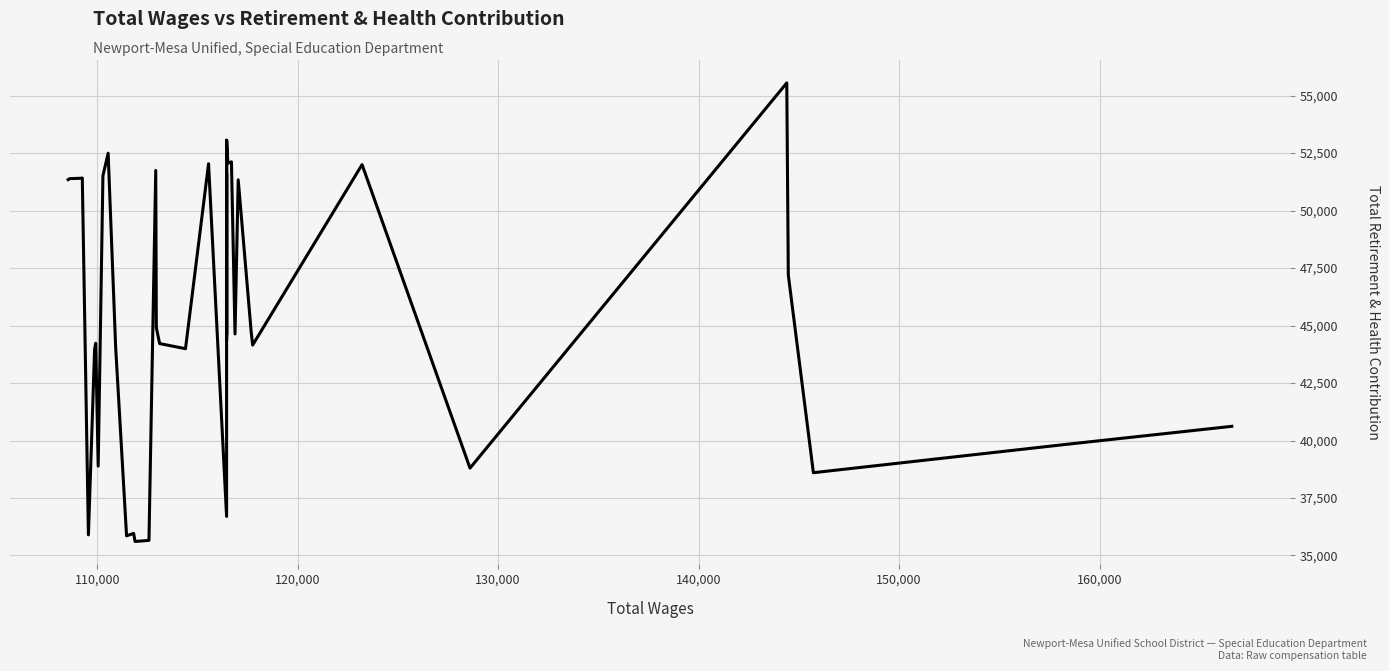

Does the chart display data point markers on the line(s)?

No